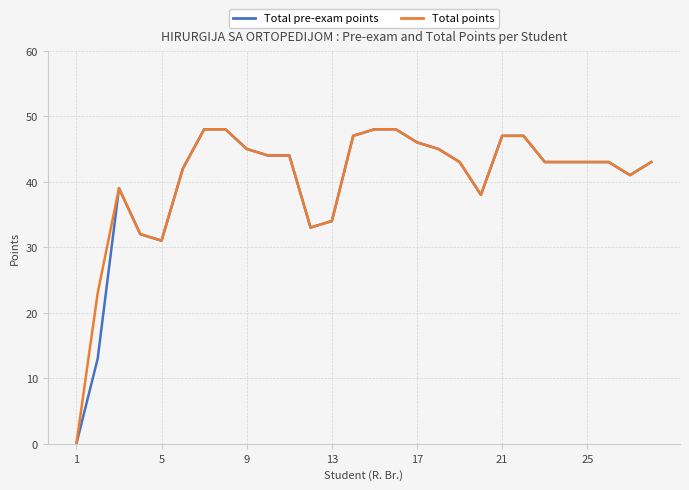

What is the highest value of the Total points series?

48